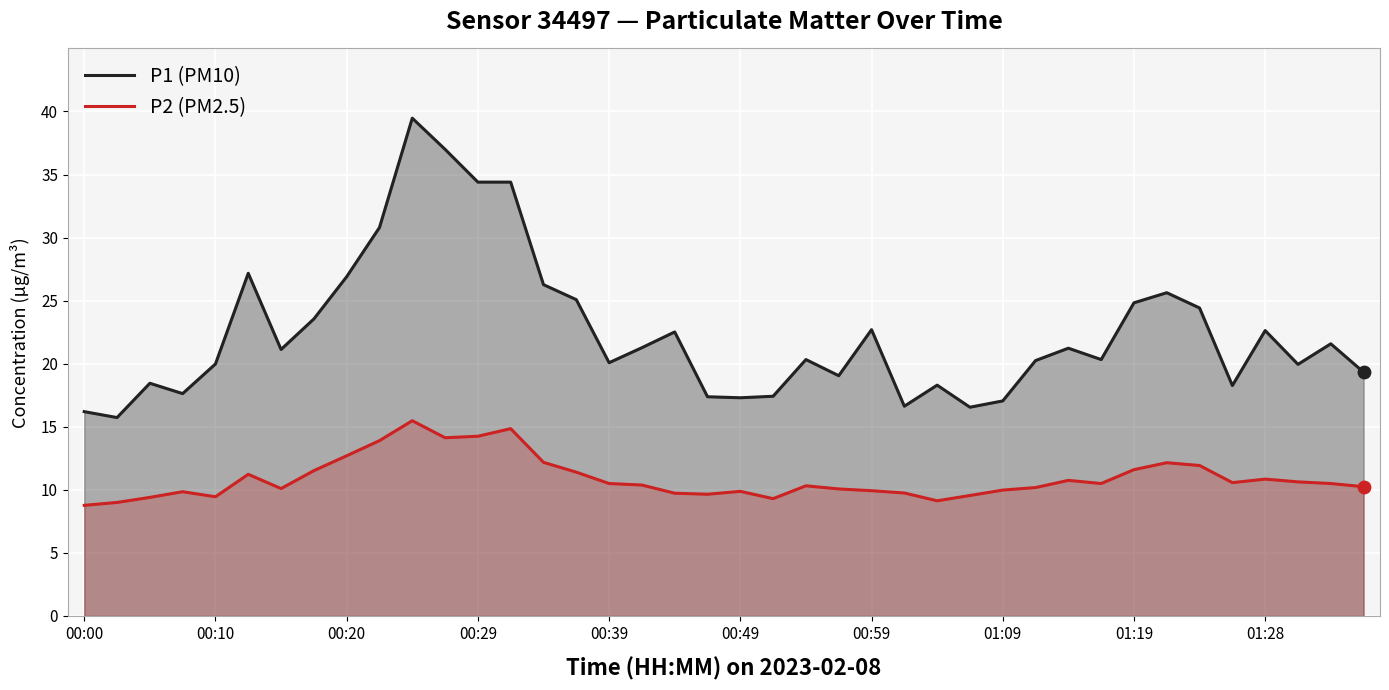

What are all the series names shown in the legend?

P1 (PM10), P2 (PM2.5)